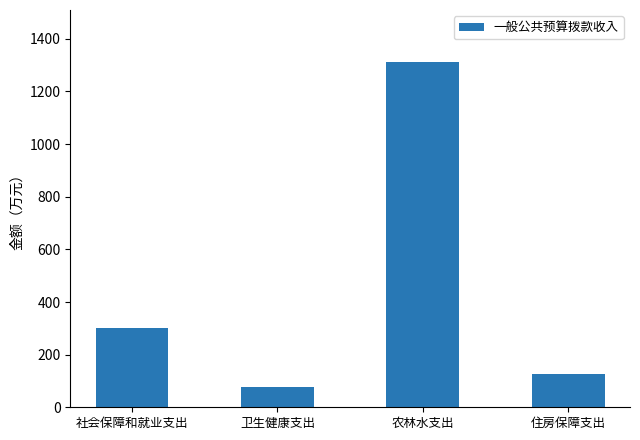

The chart shows a value of 1312.7 at 农林水支出. True or false?

True